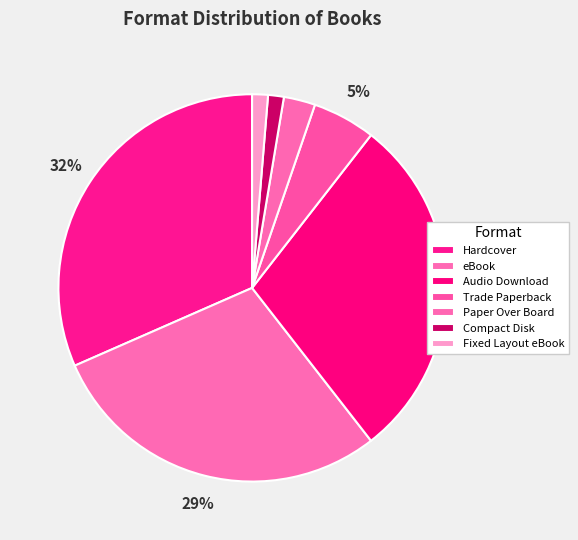

To the nearest percent, what is the average slice percentage?

14%